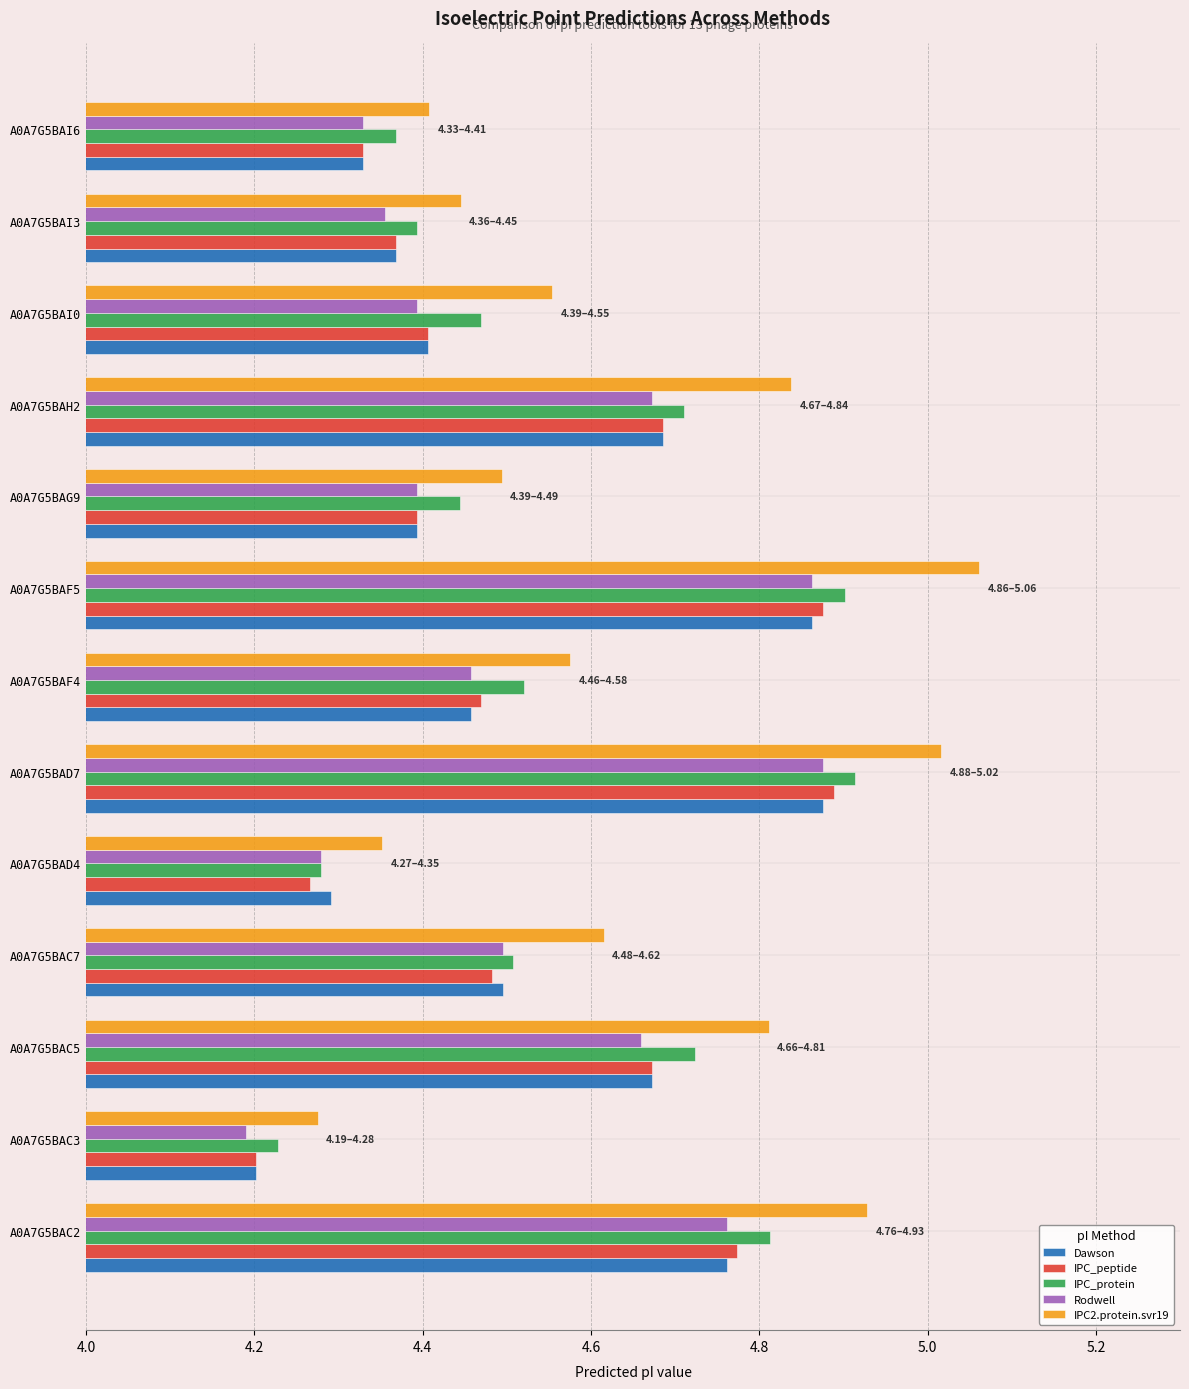

Where is IPC_protein nearest to the value 4?

A0A7G5BAC3